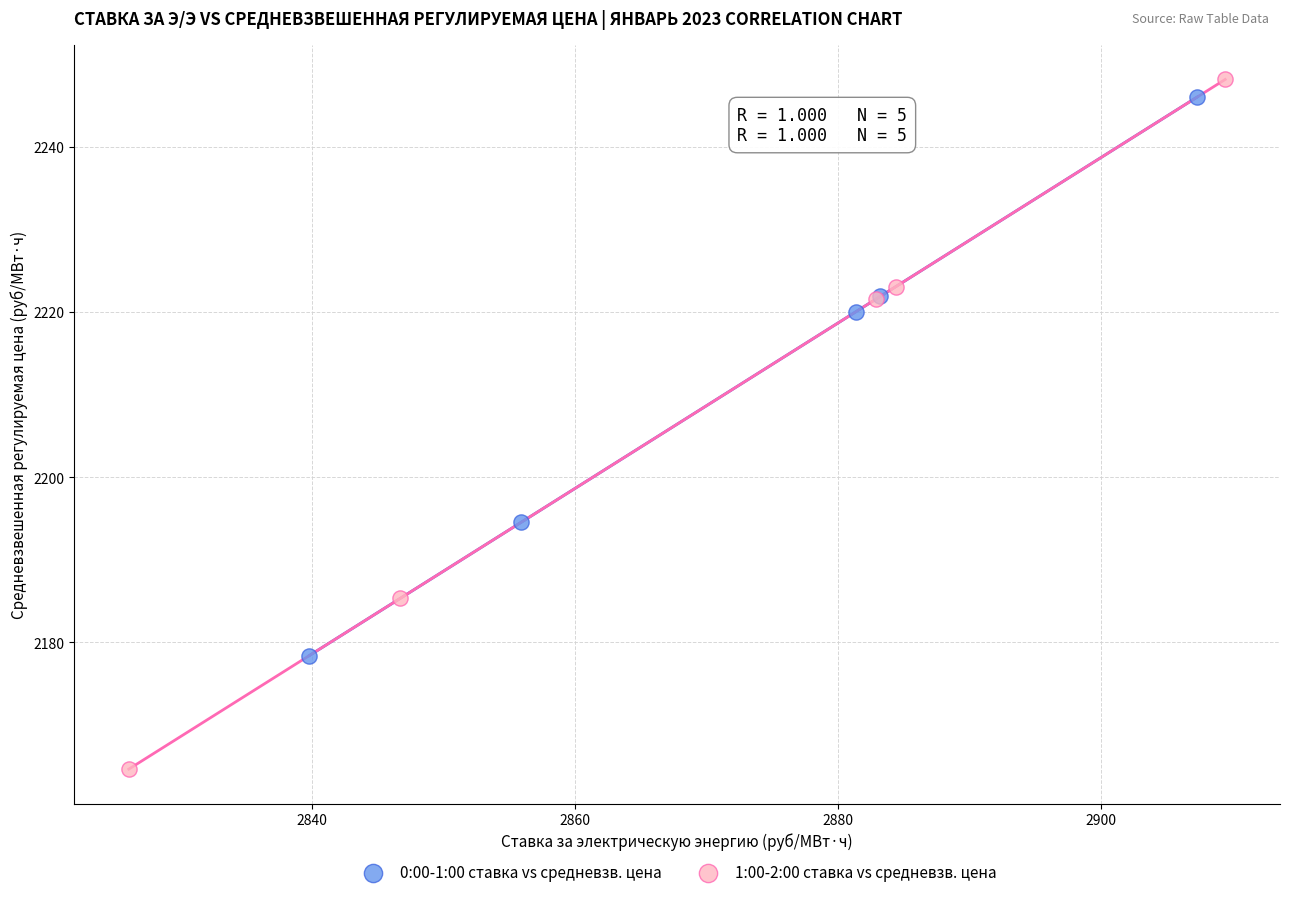

Which series reaches the minimum Y coordinate?

1:00-2:00 ставка vs средневзв. цена